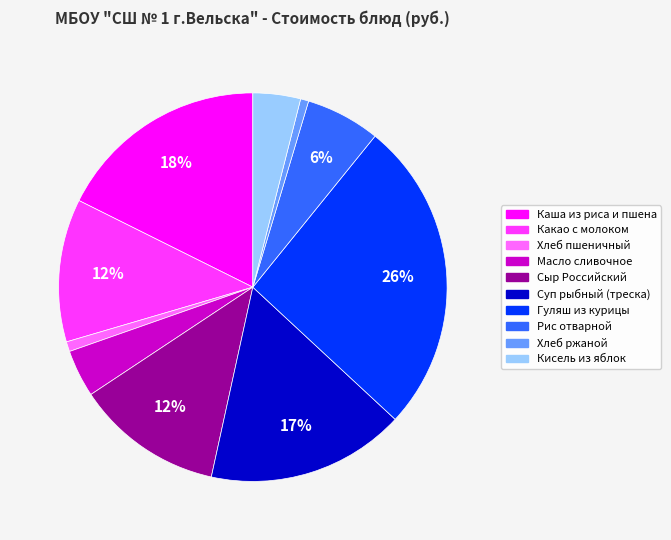

To the nearest percent, what percentage of the pie is Хлеб пшеничный?

1%